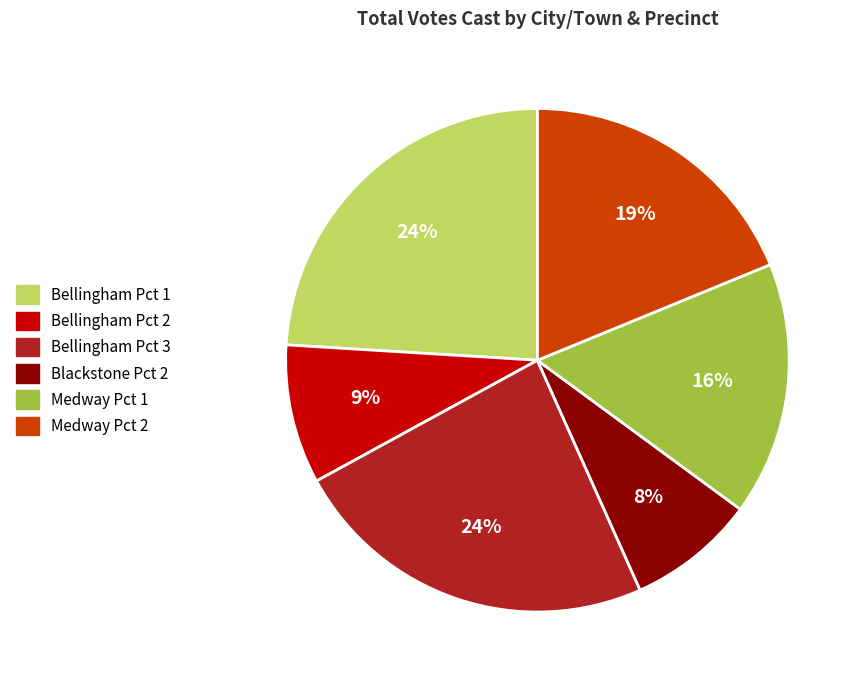

To the nearest percent, what percentage of the pie is Bellingham Pct 2?

9%